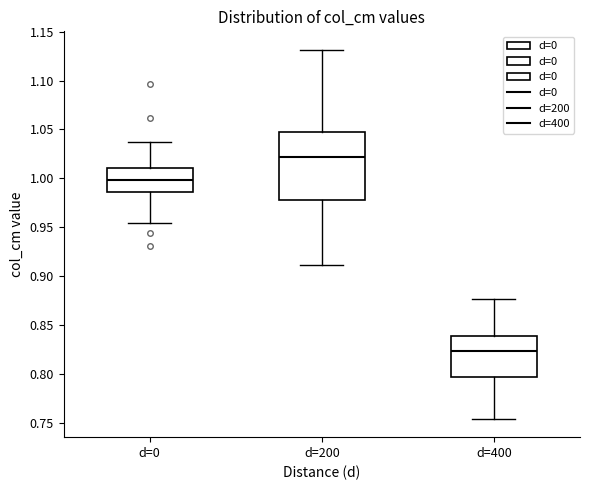

Which box has the lowest median line?

d=400